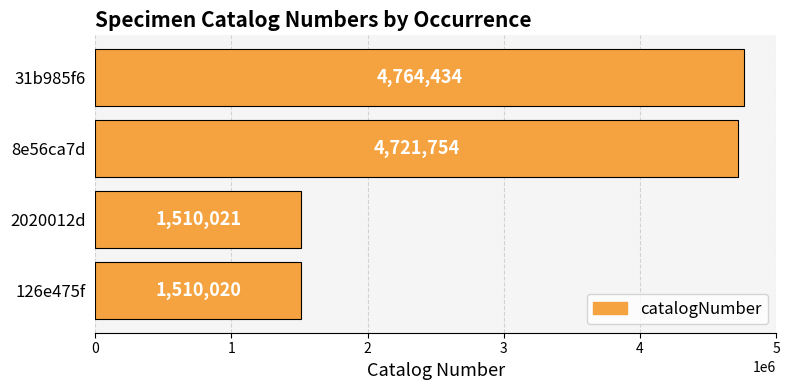

What is the difference between the maximum and minimum values?

3254414